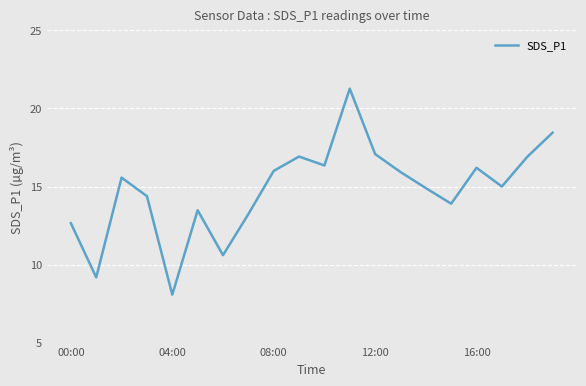

What is the difference between the maximum and minimum values?

13.2